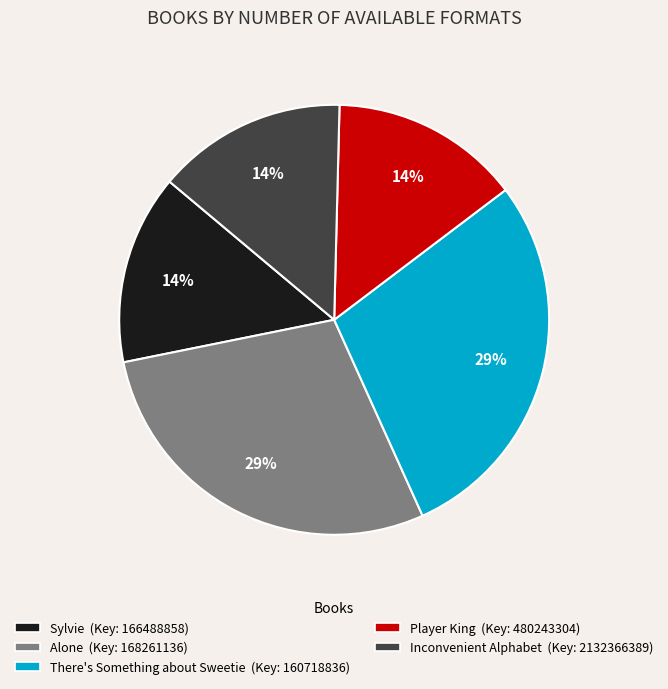

Is it true that Player King is 14% of the pie?

True